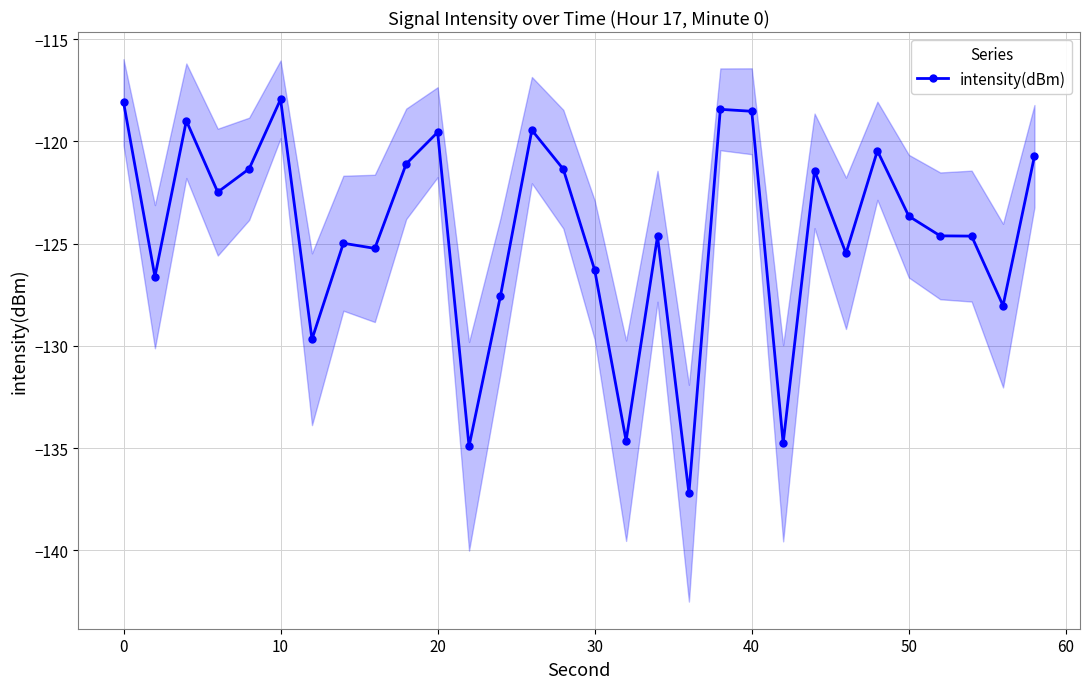

Reading left to right, list all the values displayed in this chart.

-118.1	-126.6	-119.0	-122.5	-121.3	-117.9	-129.7	-125.0	-125.2	-121.1	-119.6	-134.9	-127.6	-119.5	-121.4	-126.3	-134.6	-124.6	-137.2	-118.4	-118.5	-134.8	-121.4	-125.5	-120.5	-123.7	-124.6	-124.6	-128.0	-120.7